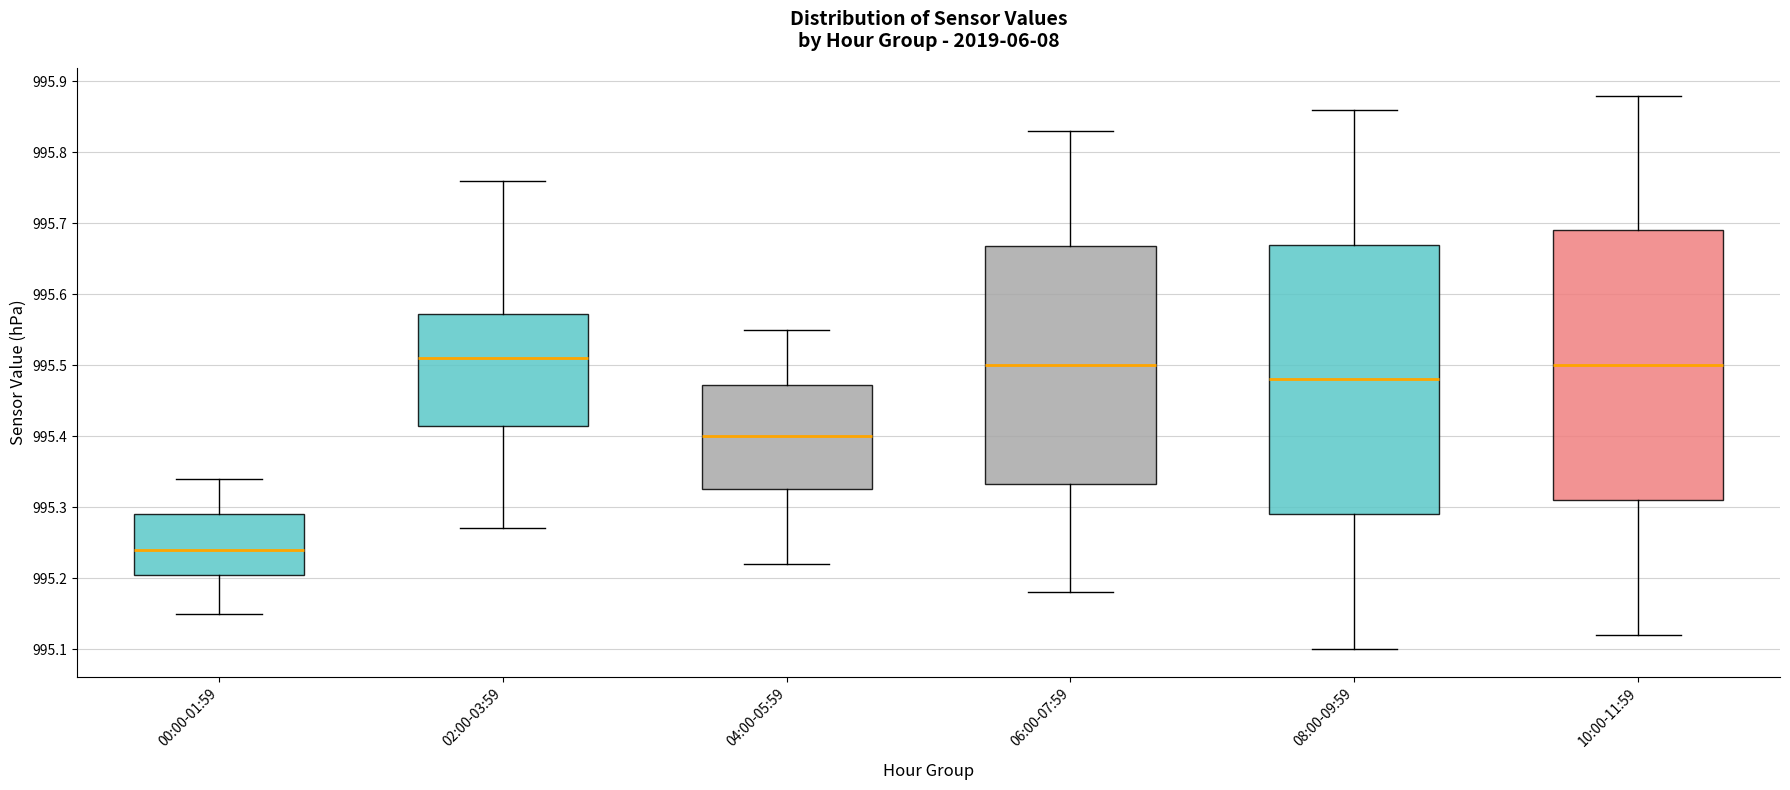

Reading left to right, read every box against the y-axis: the position of its median line, the range the box covers, and the ends of its whiskers. The values are not printed on the chart, so give them approximately, as read against the axis.

00:00-01:59: median 995.24, box 995.21 to 995.29, whiskers 995.15 to 995.34
02:00-03:59: median 995.51, box 995.42 to 995.57, whiskers 995.27 to 995.76
04:00-05:59: median 995.40, box 995.33 to 995.47, whiskers 995.22 to 995.55
06:00-07:59: median 995.50, box 995.33 to 995.67, whiskers 995.18 to 995.83
08:00-09:59: median 995.48, box 995.29 to 995.67, whiskers 995.10 to 995.86
10:00-11:59: median 995.50, box 995.31 to 995.69, whiskers 995.12 to 995.88